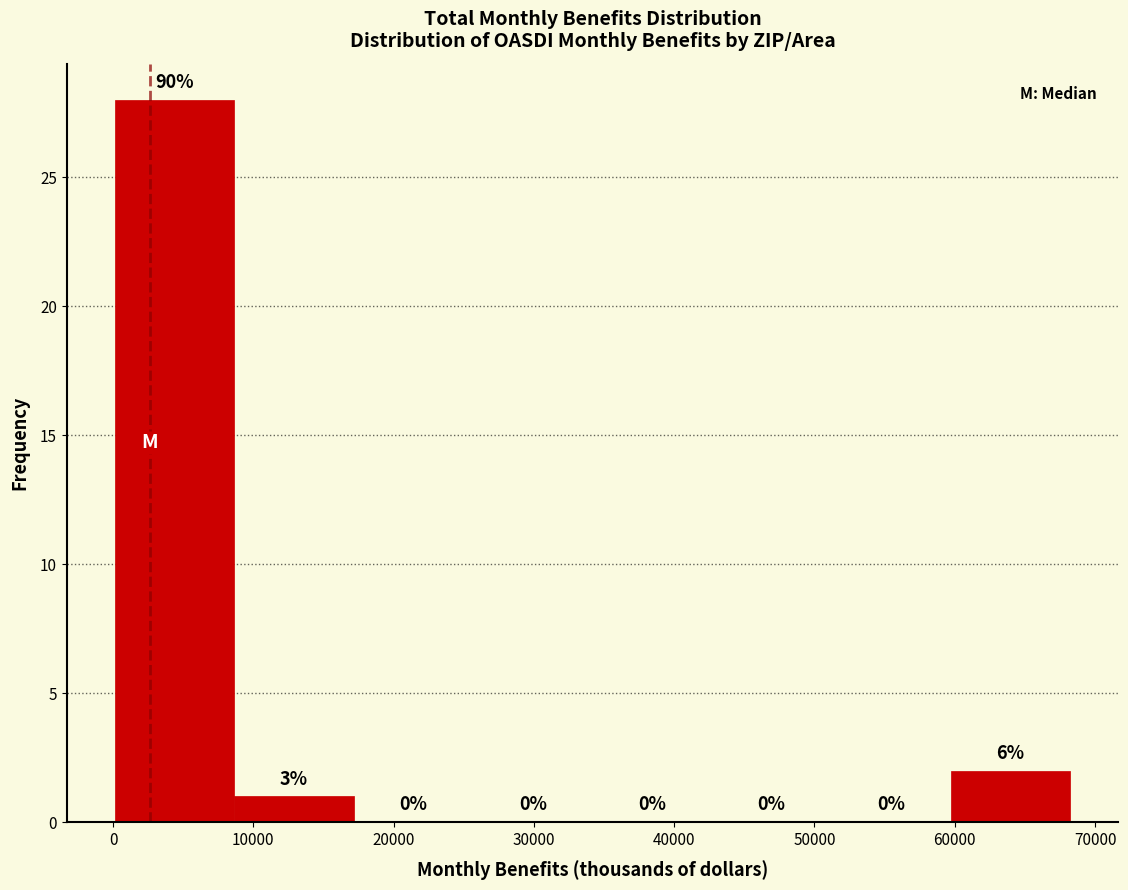

Over which range of the x-axis is the bar tallest?

0 to 9000